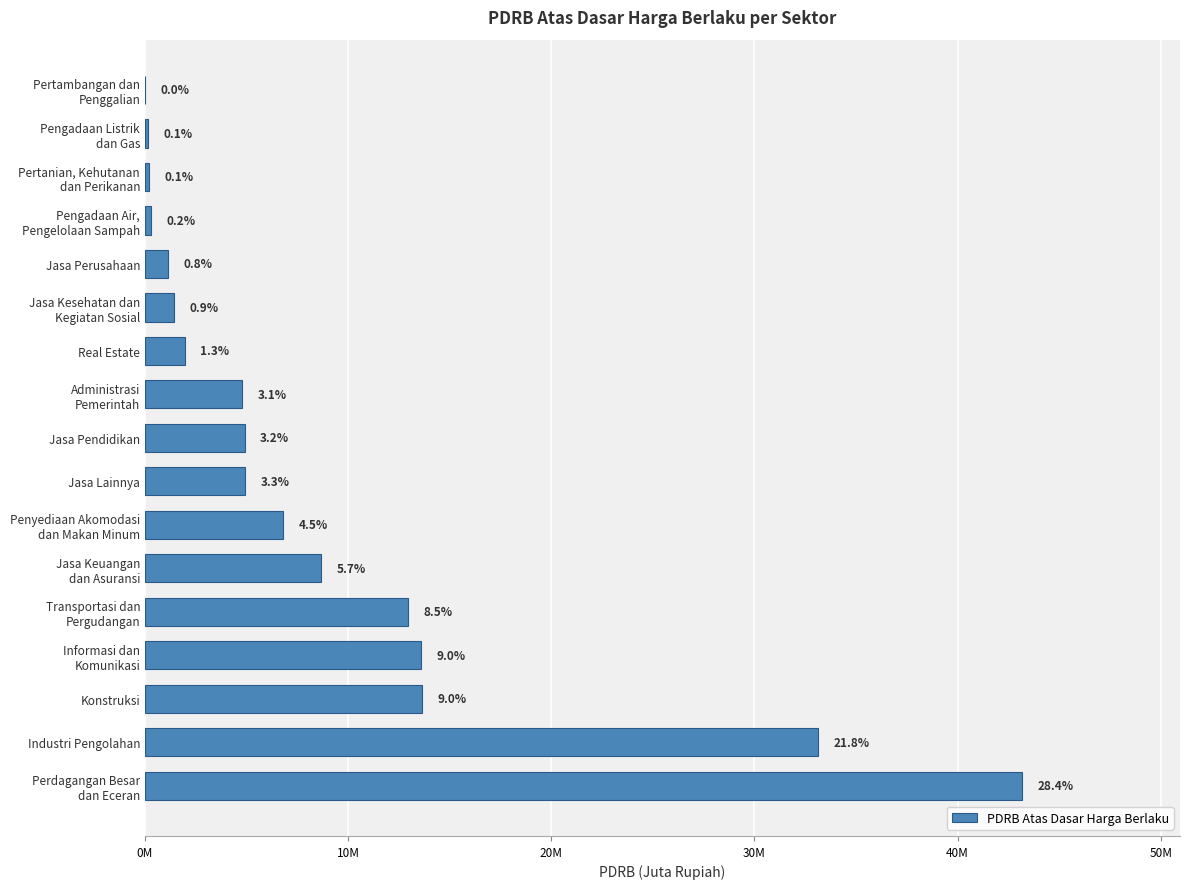

How many data points are less than 4912216?

8